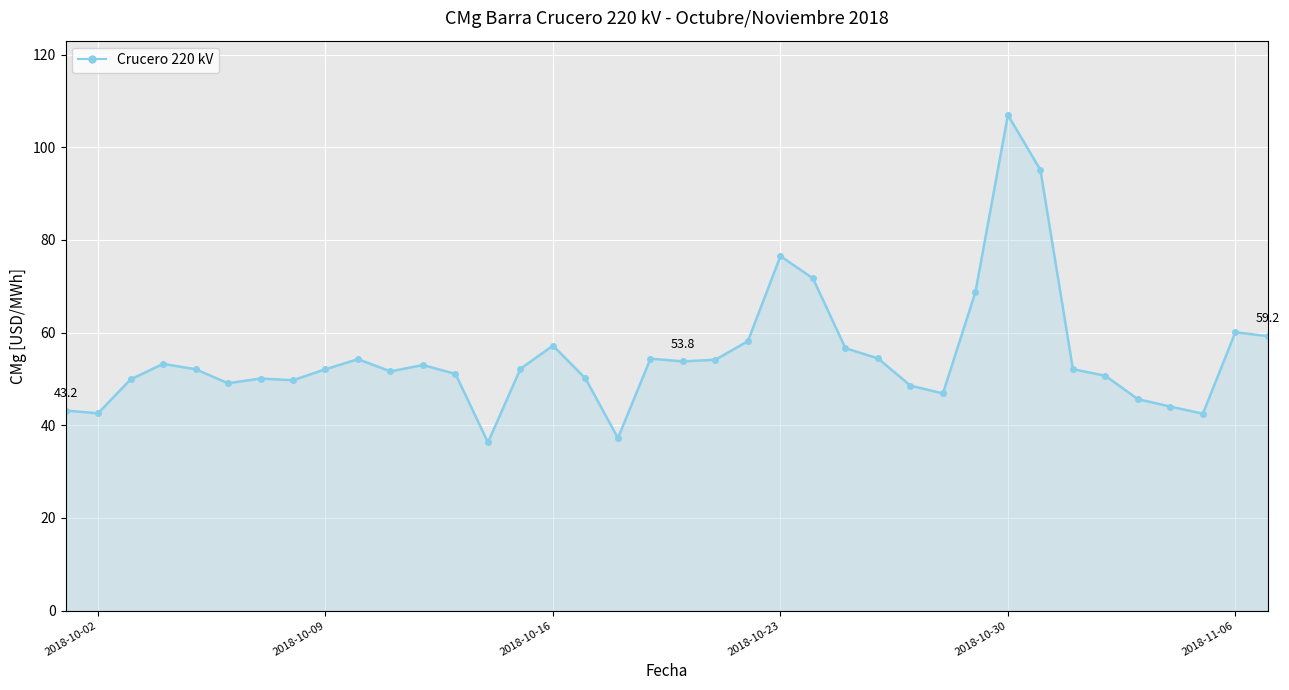

True or false: there are more than 0 points higher than both neighbors.

True